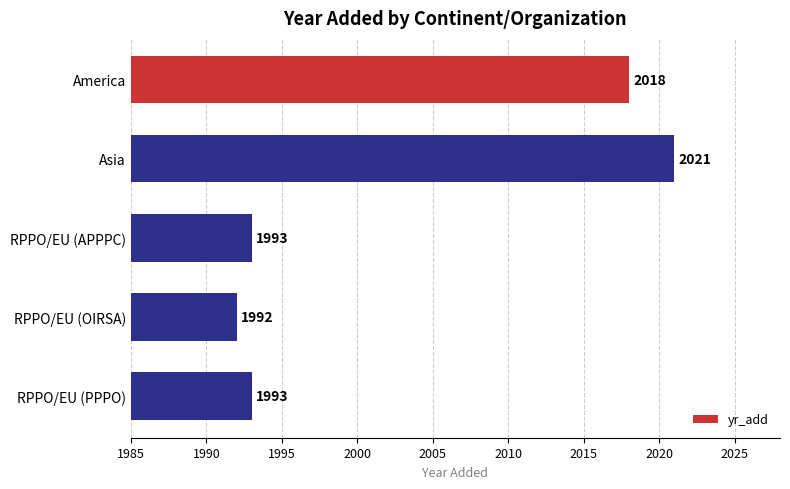

How many data points does each series have?

5